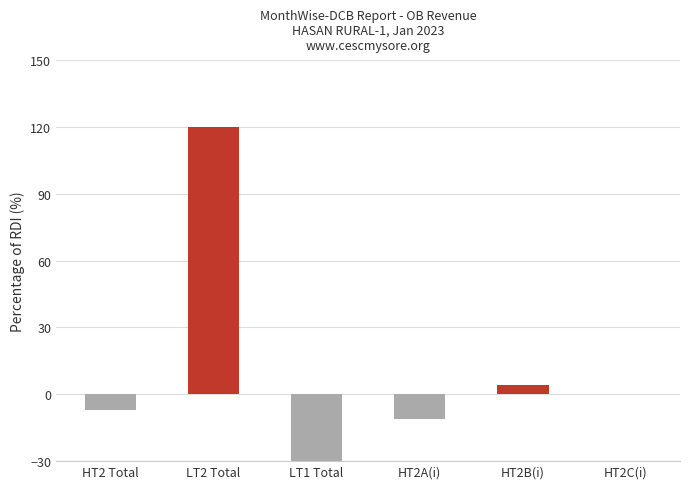

What value does the data have at LT2 Total?

120.0